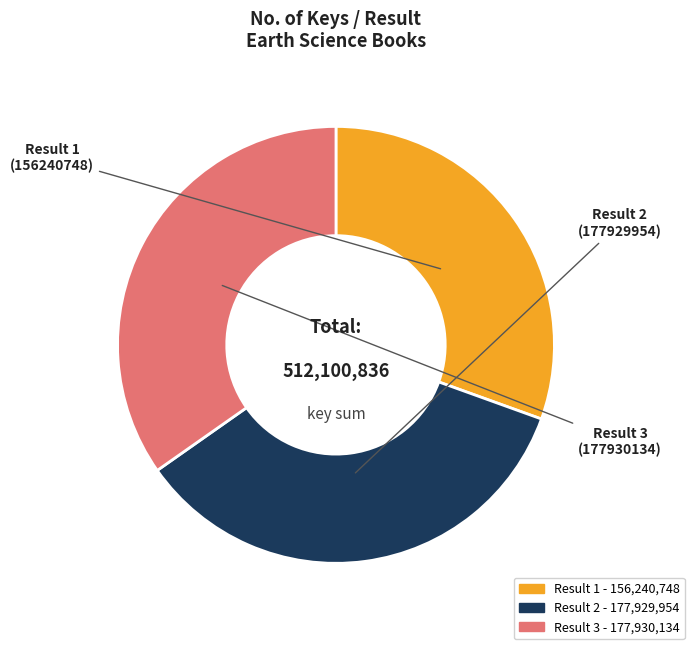

Is there a majority slice in this chart?

No